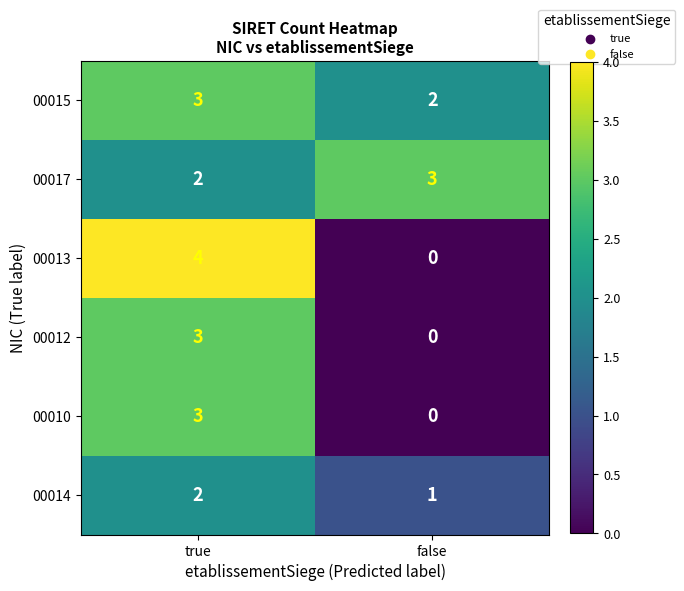

Read the 00010 value at true.

3